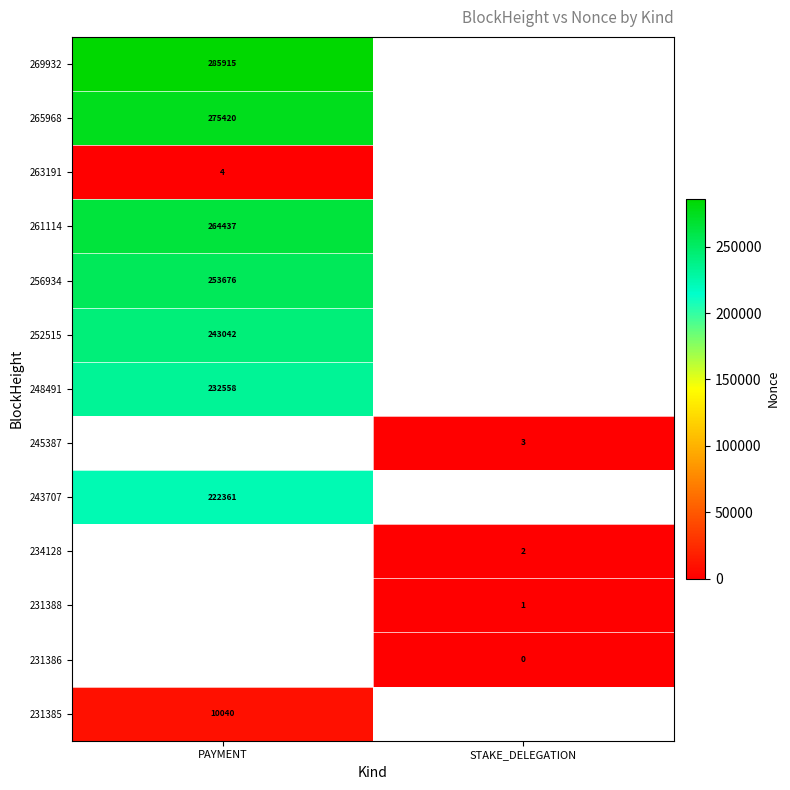

True or false: 234128 has a value of 1 at STAKE_DELEGATION.

False